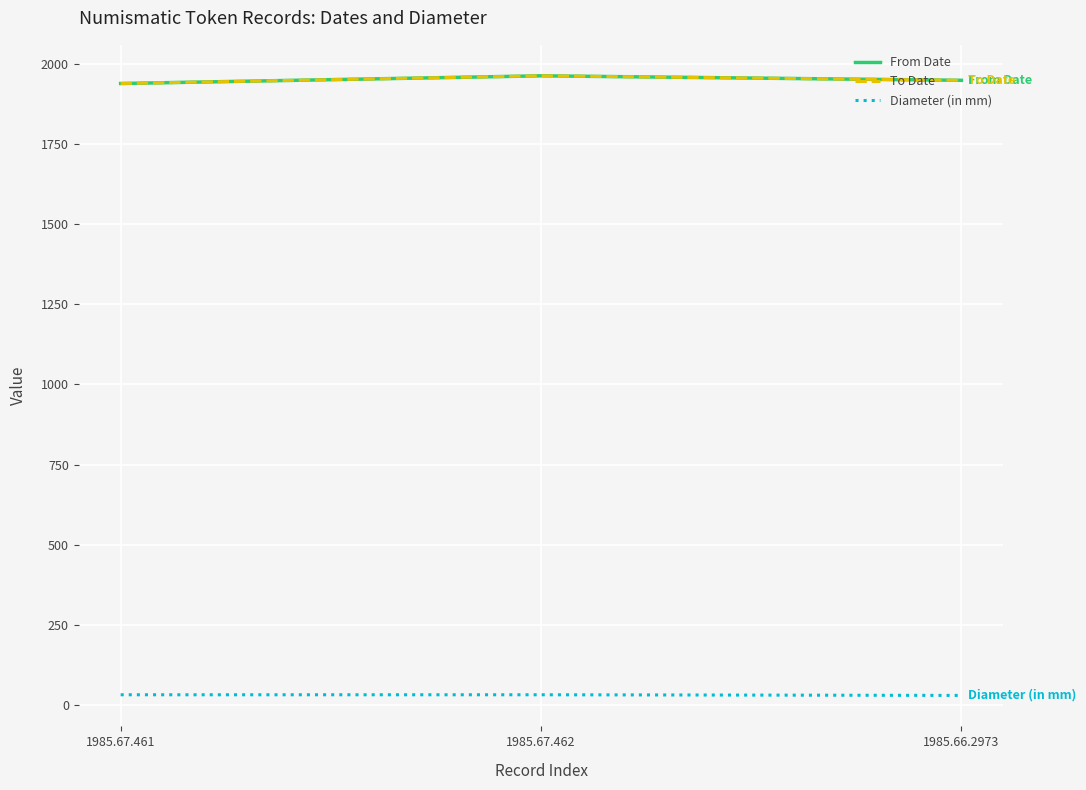

Where does the To Date series first go above 1948?

1985.67.462